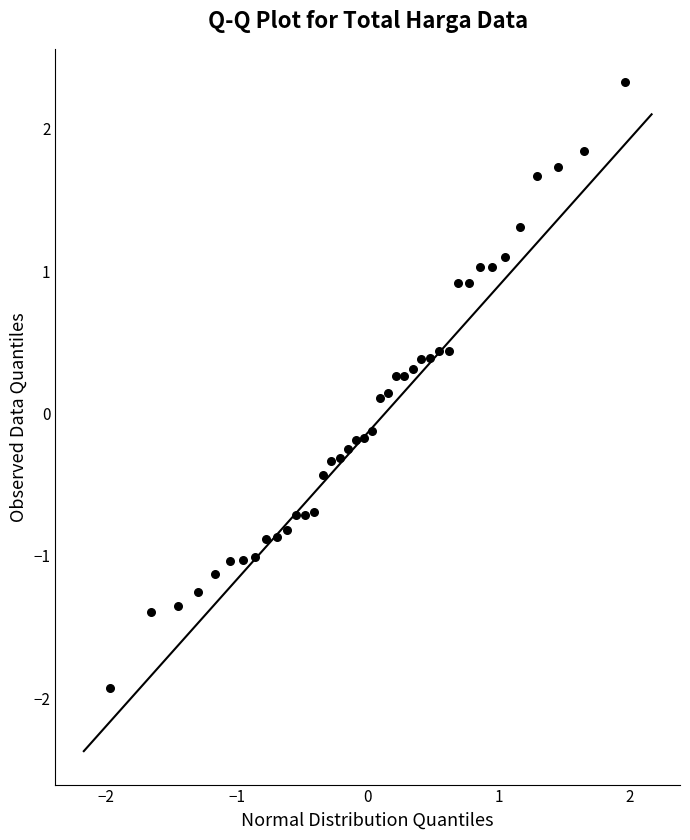

What is the range of Y values (max minus min)?

4.3